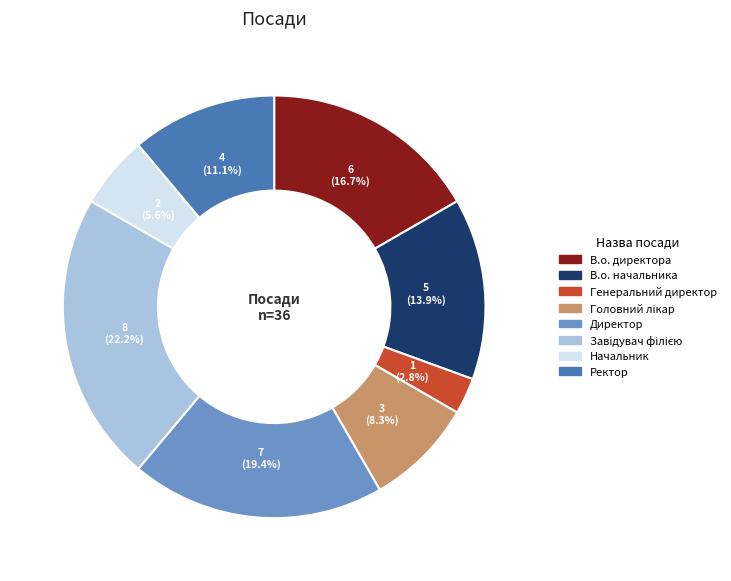

What is the total percentage of В.о. директора and Ректор?

27.8%